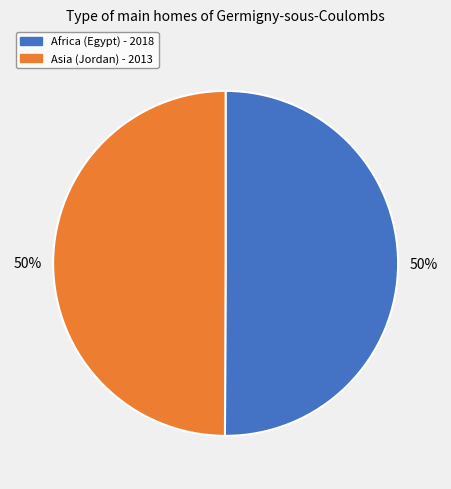

How many segments does this pie chart have?

2